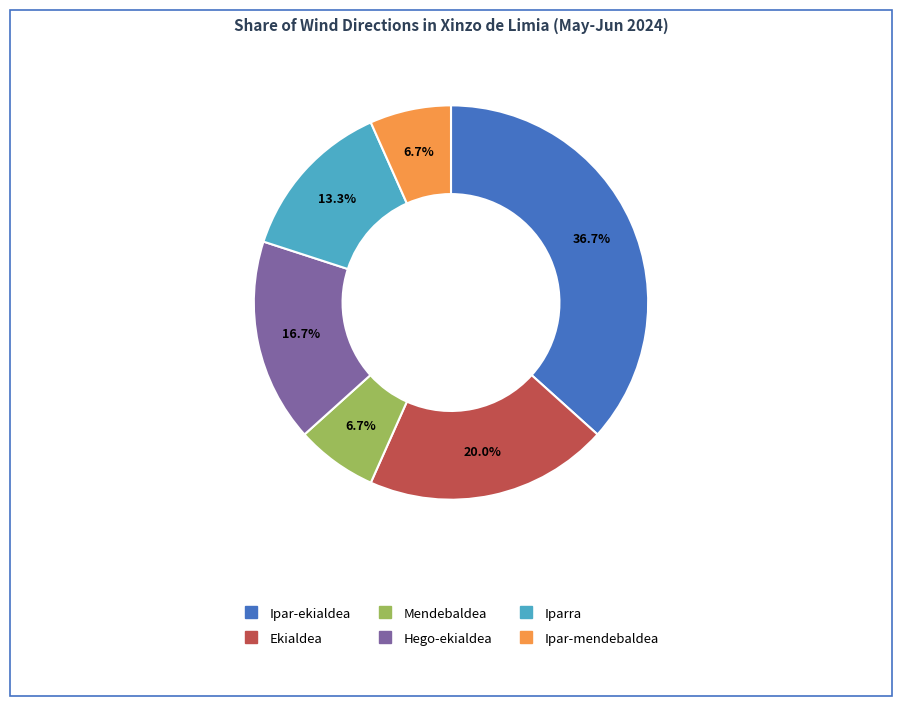

What percentage is the Hego-ekialdea slice, to the nearest percent?

17%